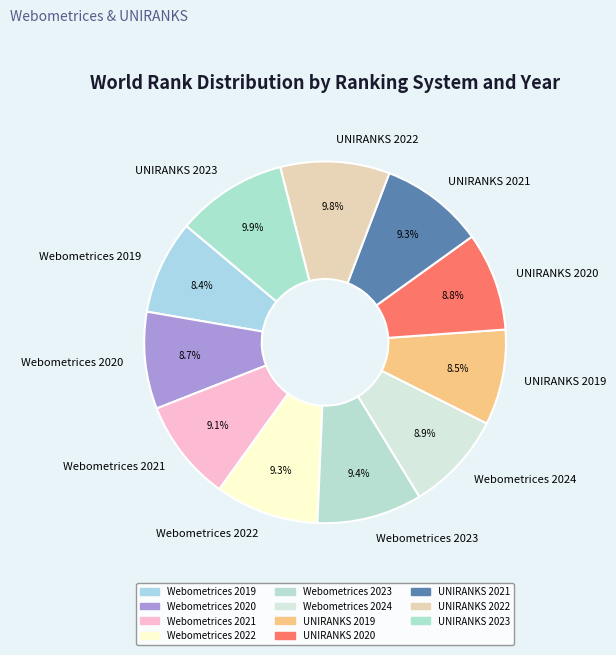

How many slices are in this pie chart?

11